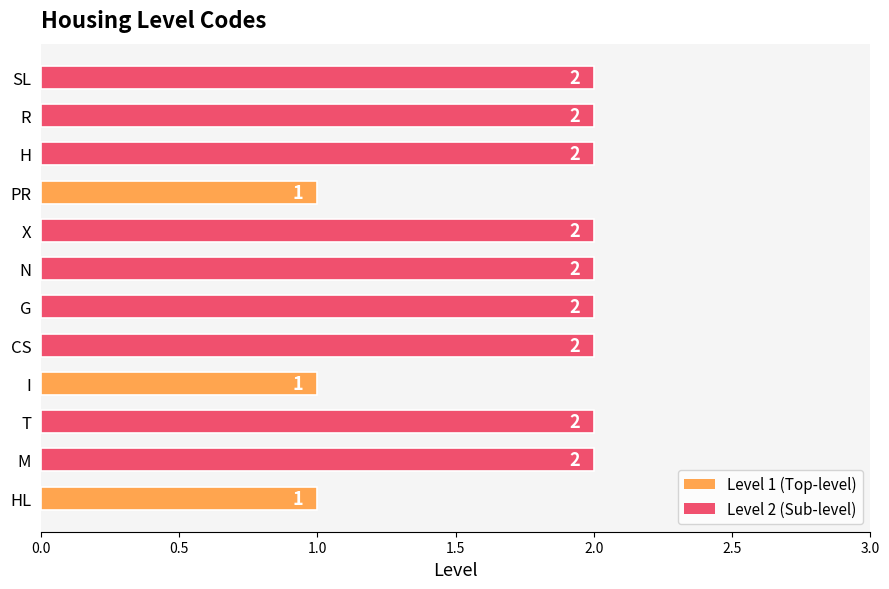

Is it true that the value at M is 2?

True